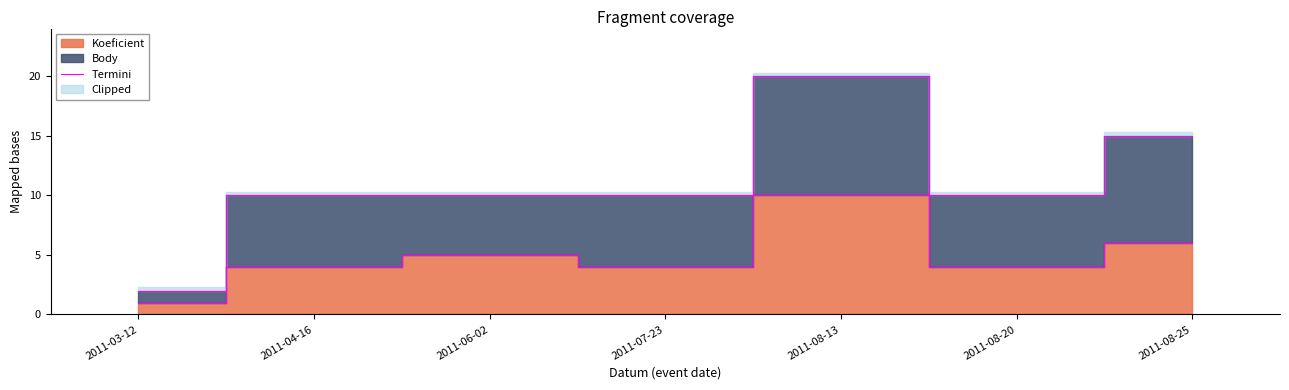

Reading right to left, list all the values displayed in this chart.

2011-08-25=6	2011-08-20=4	2011-08-13=10	2011-07-23=4	2011-06-02=5	2011-04-16=4	2011-03-12=1